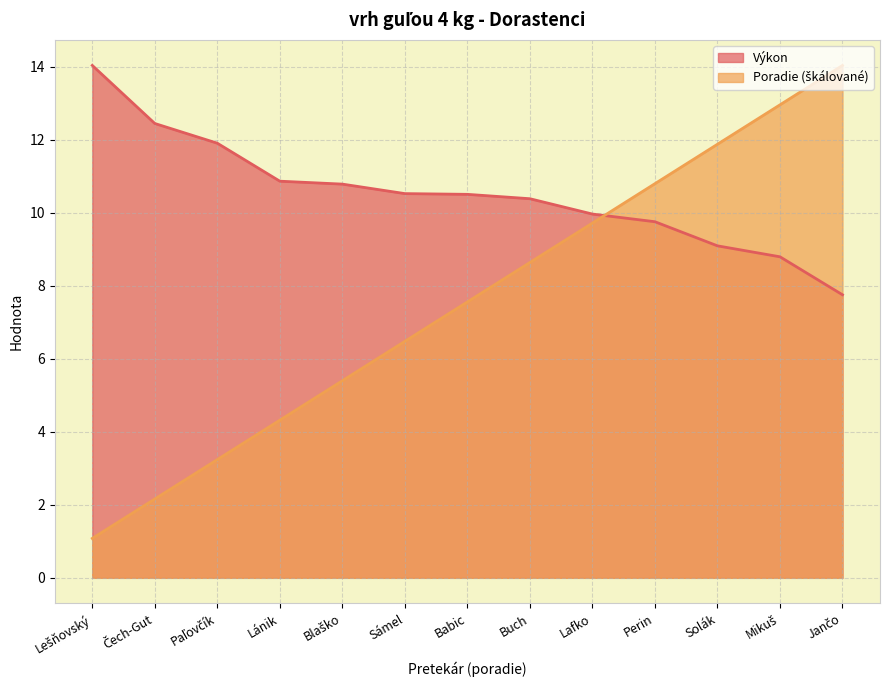

How many lines are shown in the chart?

2